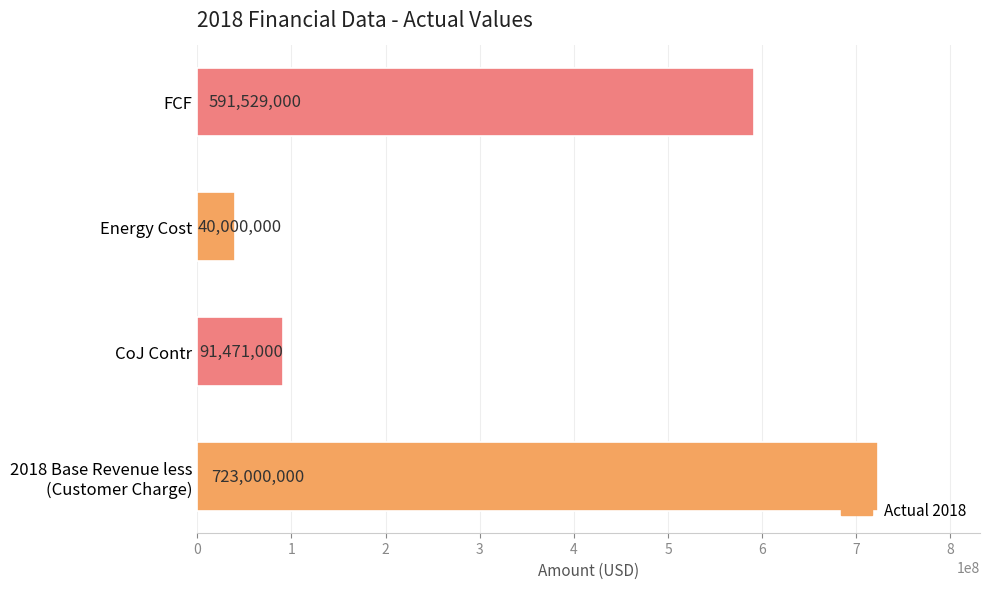

Where is the data nearest to the value 381500000?

FCF